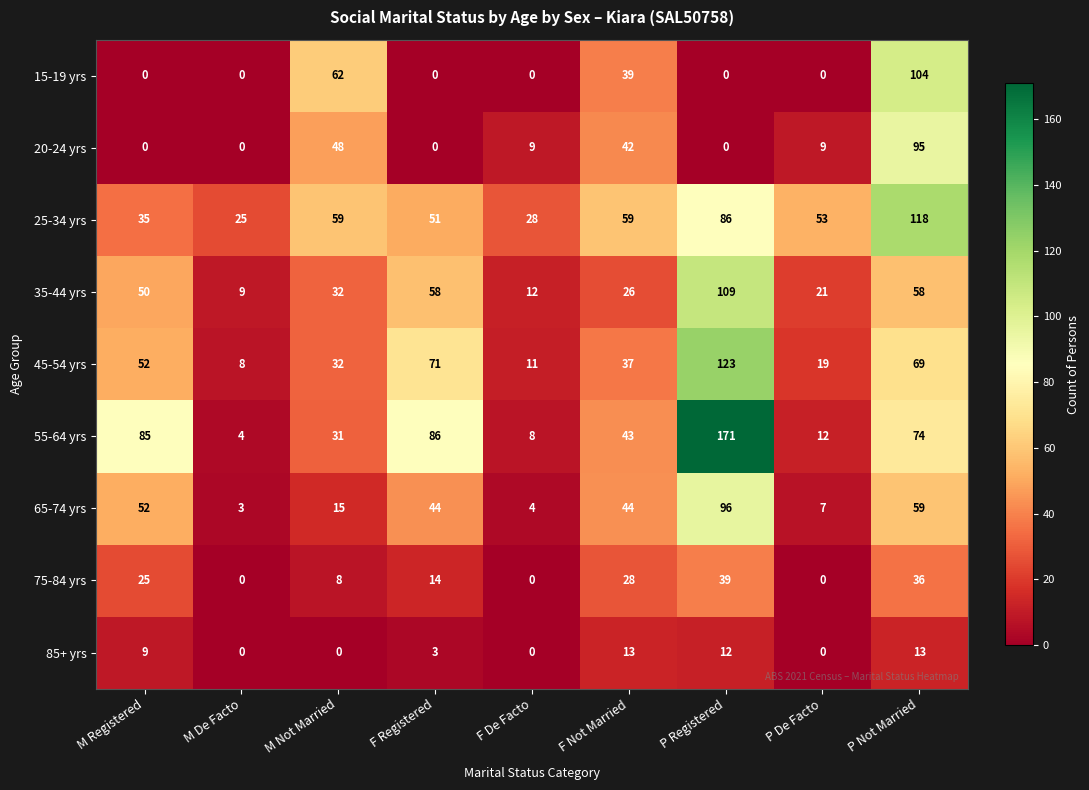

At which label is 20-24 yrs closest to 47?

M Not Married